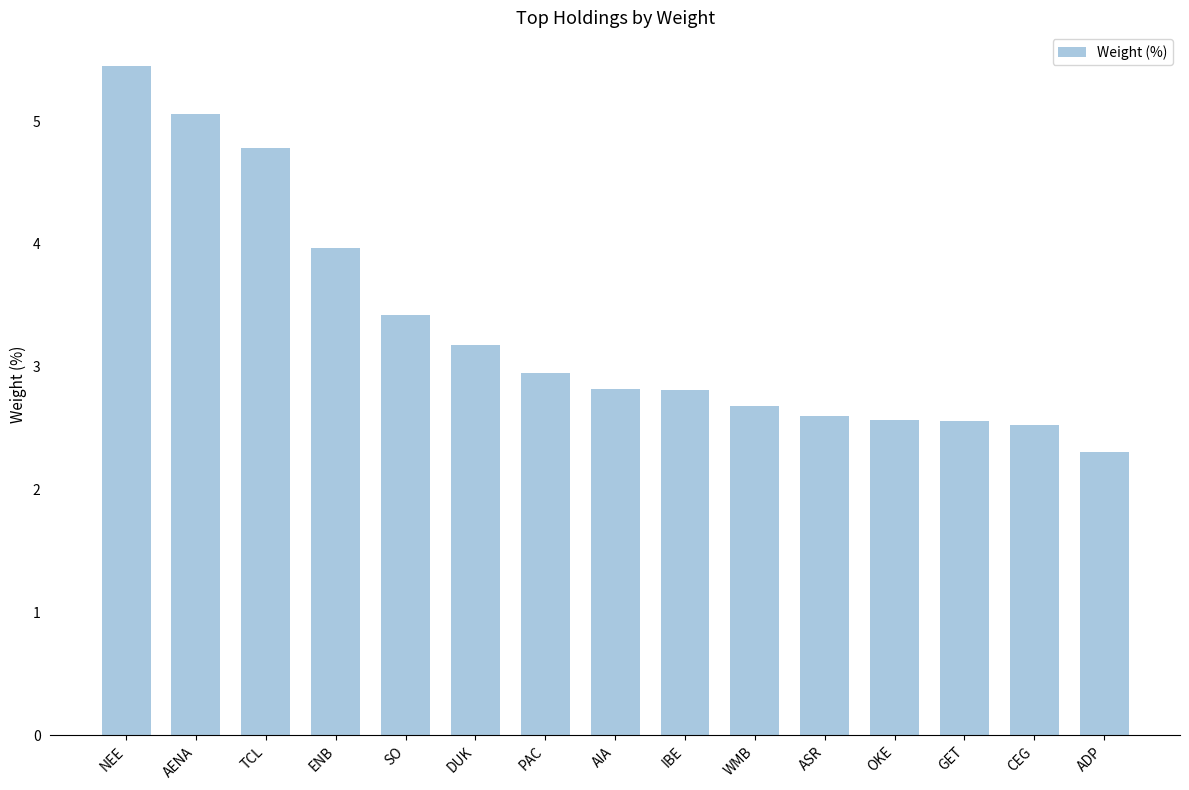

What is the smallest value displayed?

2.3